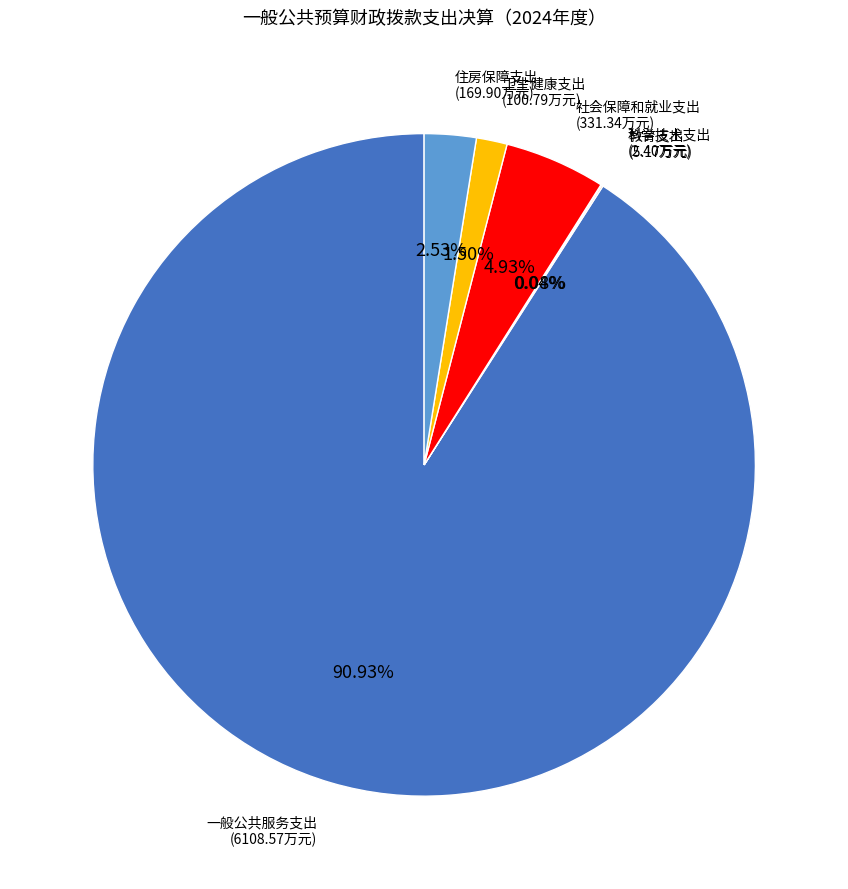

Is there any slice that represents more than half of the pie?

Yes